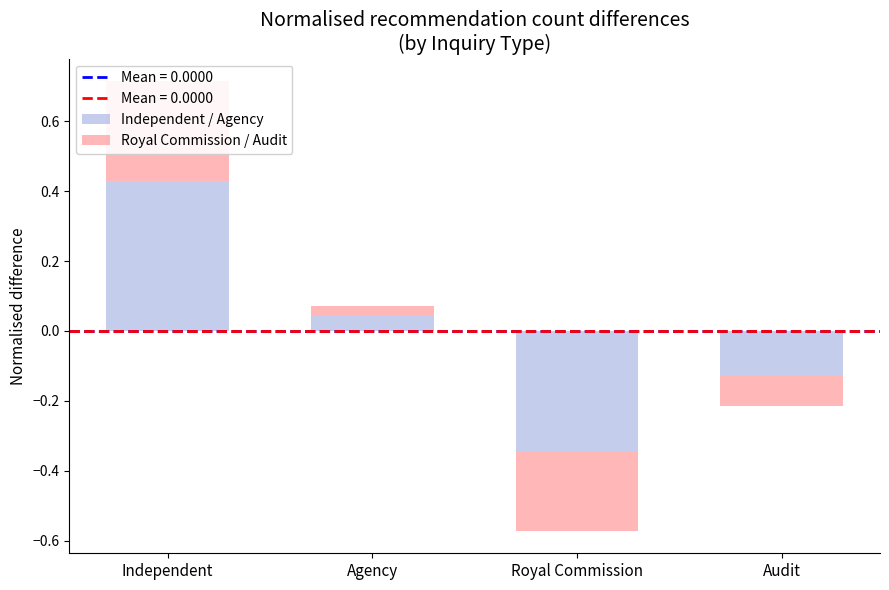

What is the maximum value shown in the chart?

0.4